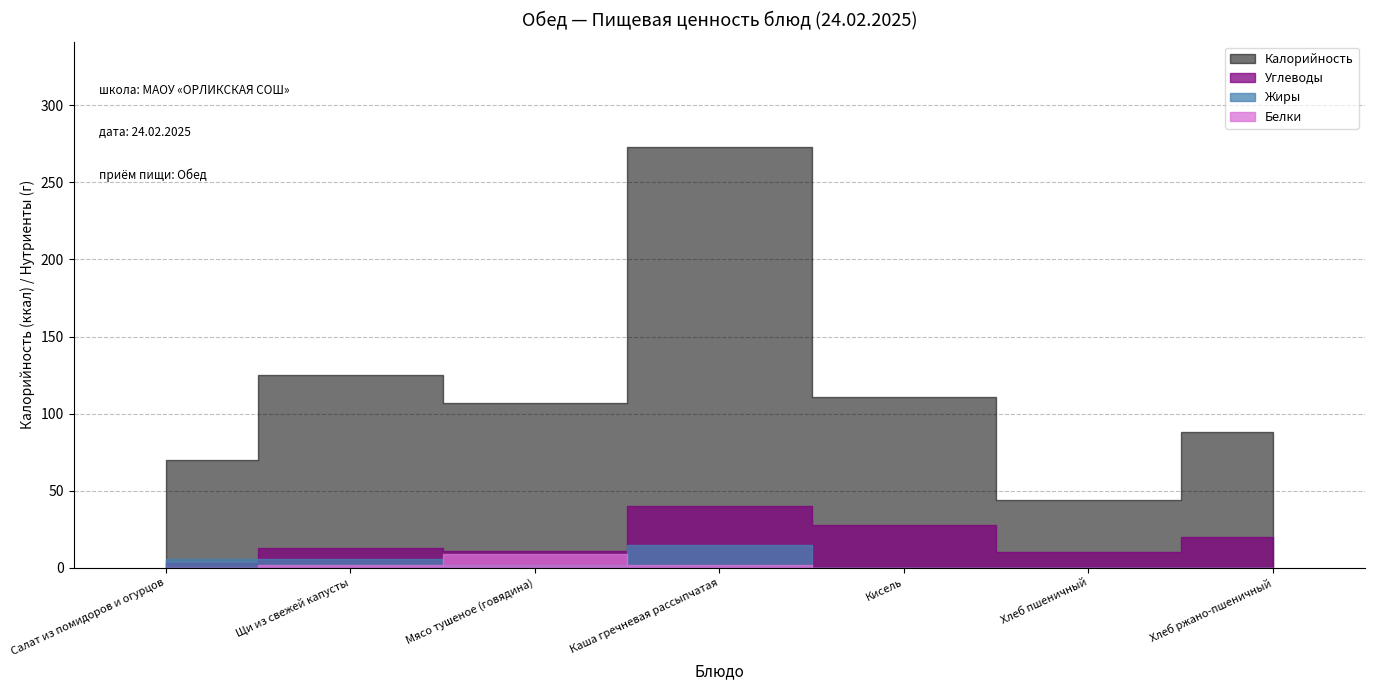

List the series in order of their peak value, highest first.

Калорийность, Углеводы, Жиры, Белки